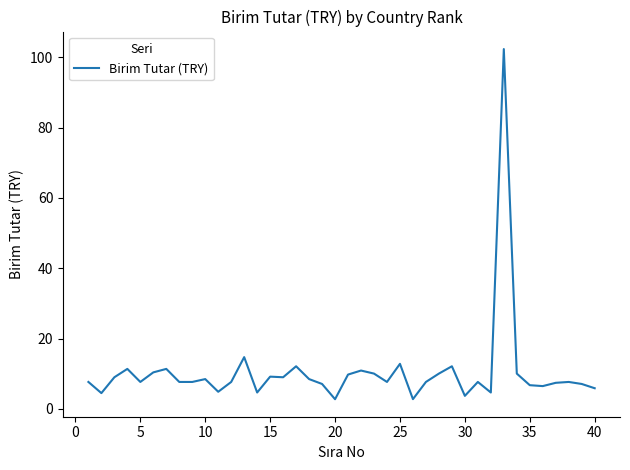

What is the greatest value displayed?

102.3